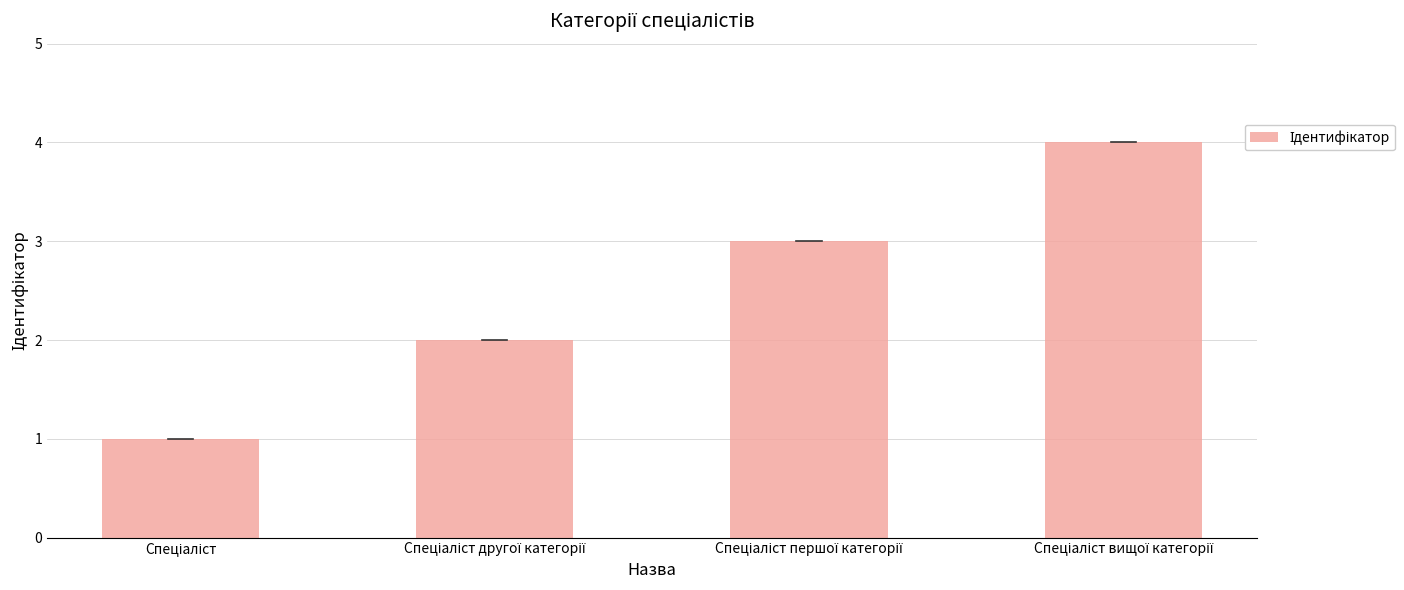

What is the difference between the maximum and minimum values?

3